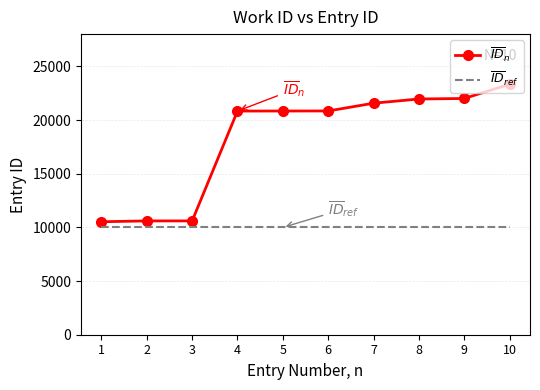

What is the value of the 5th point from the left?

20852